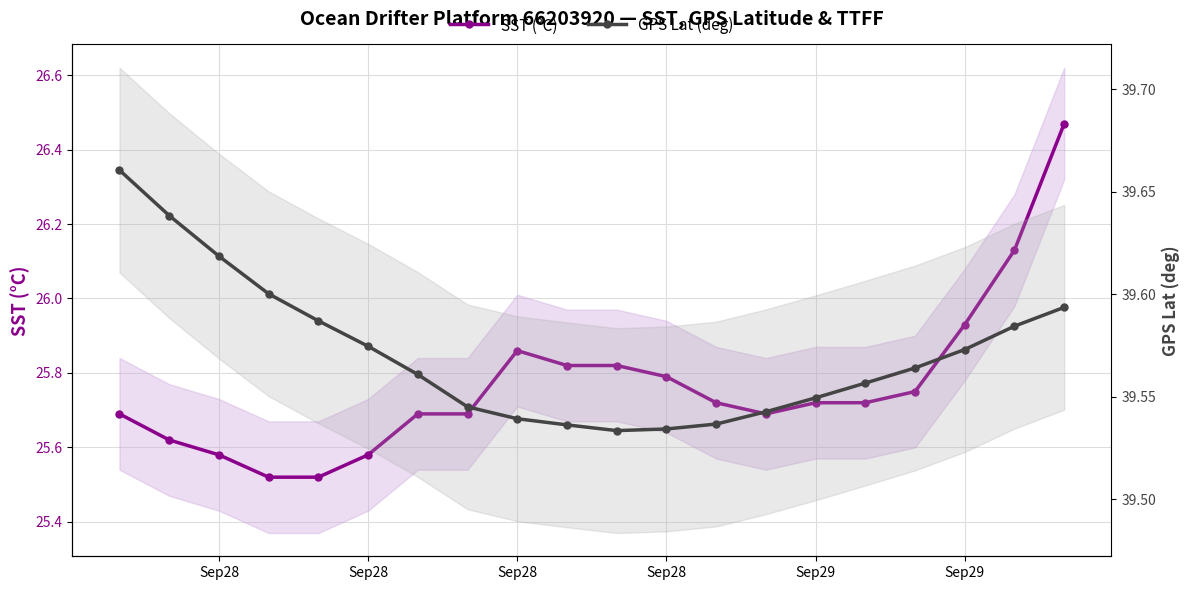

True or false: GPS Lat (deg) and SST (°C) cross at least once.

False